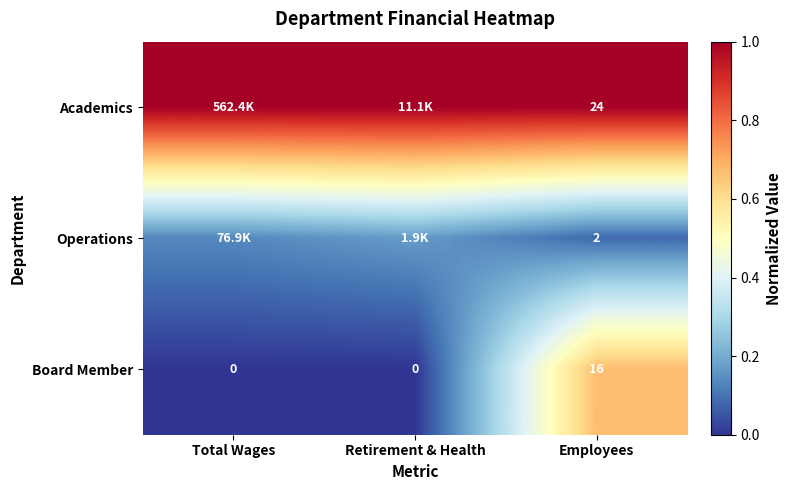

Which label corresponds to the largest value in the chart?

Total Wages